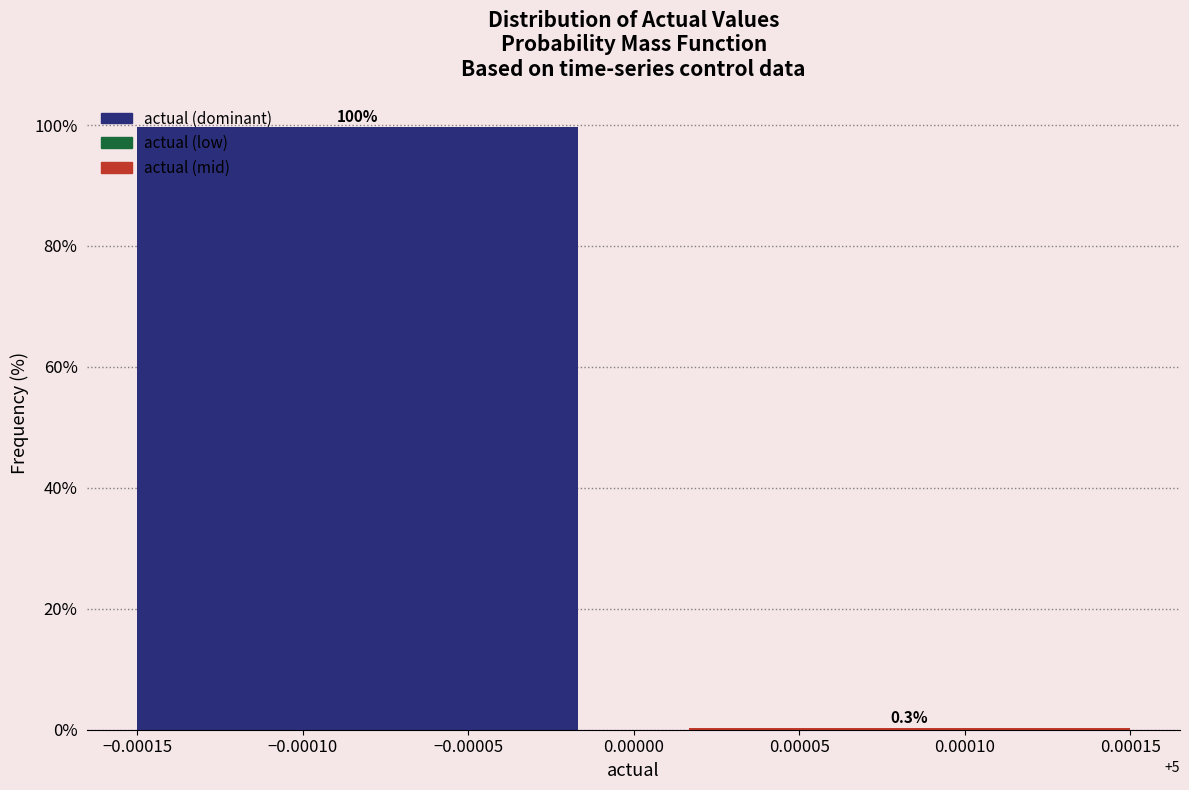

Reading left to right, list all the values displayed in this chart.

−0.00010=99.7	0.00010=0.3